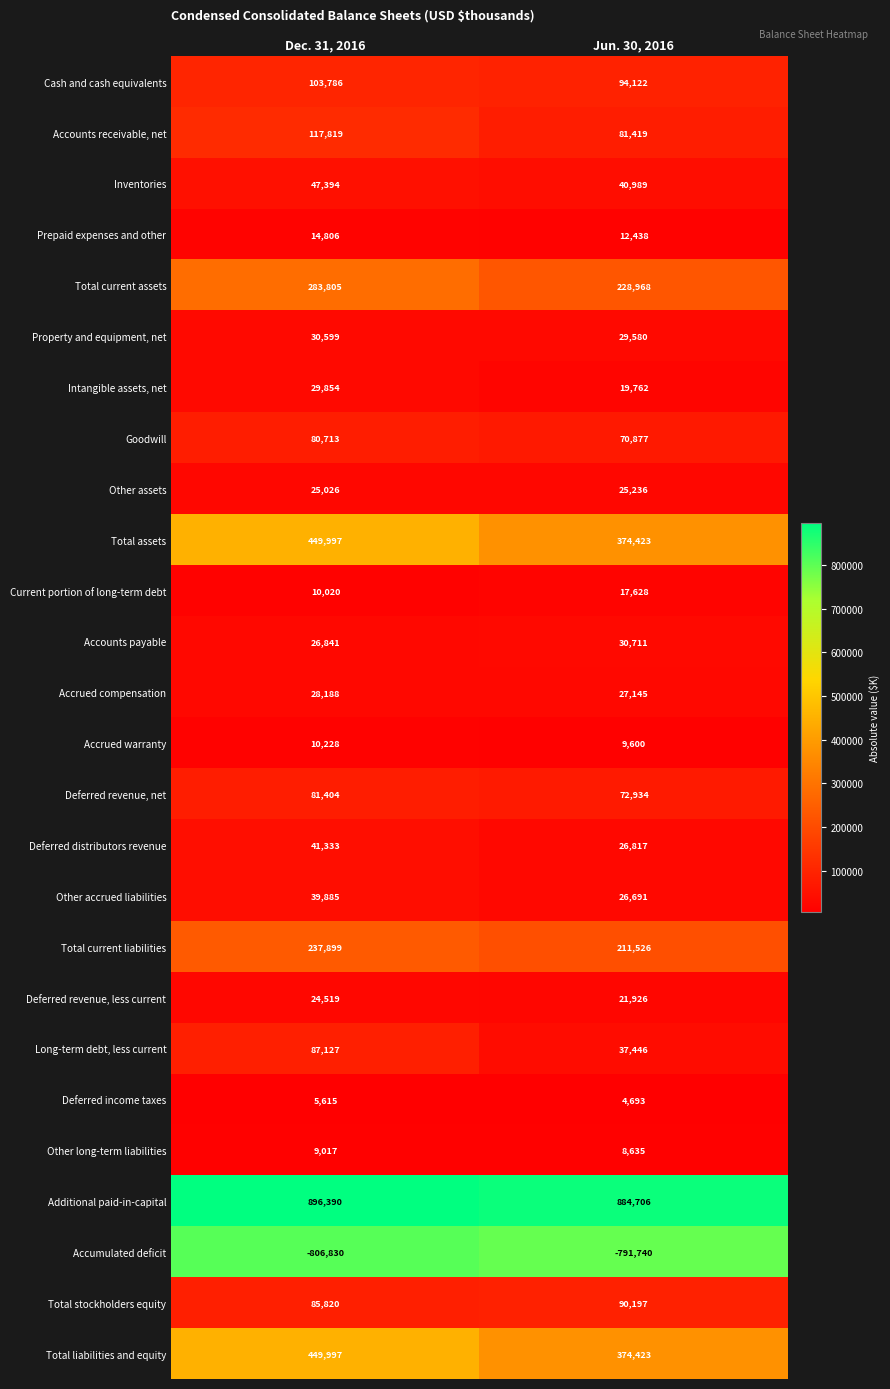

What is the difference between the Deferred distributors revenue values at Jun. 30, 2016 and Dec. 31, 2016?

14516